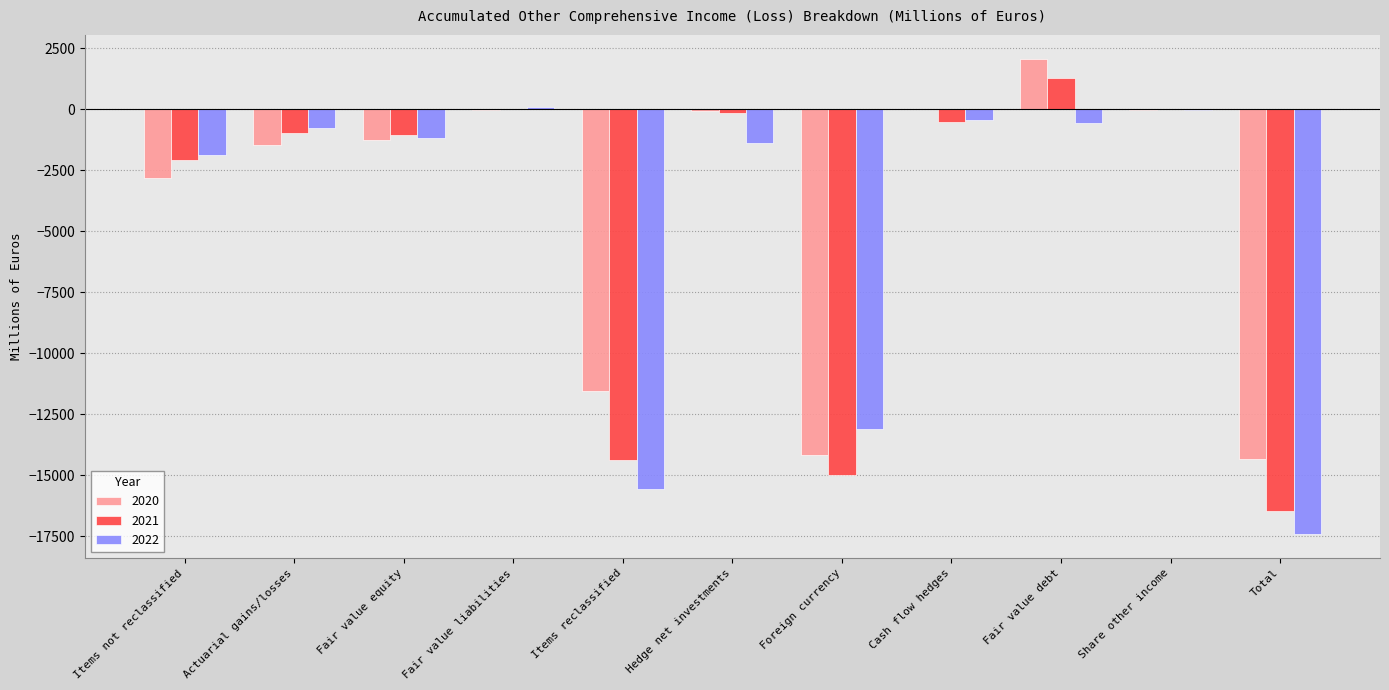

At which label is 2020 closest to -6143?

Items not reclassified